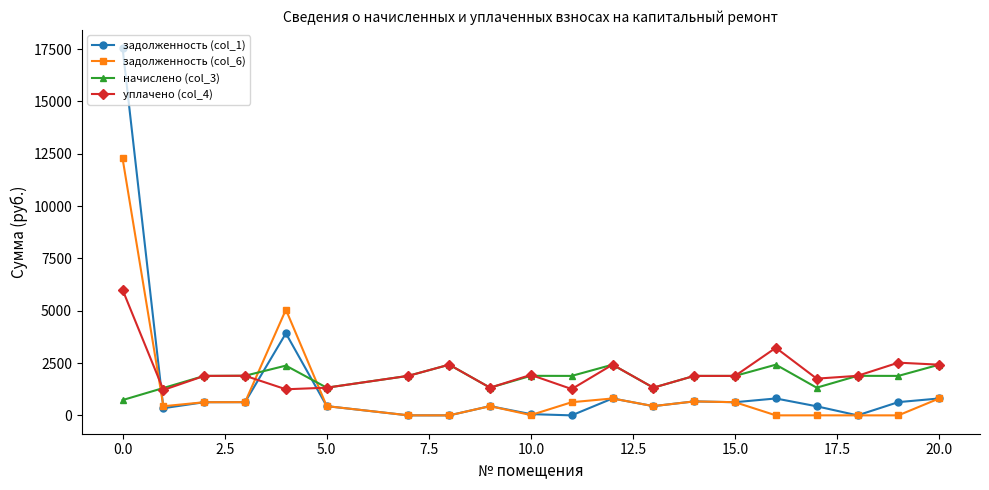

How many times do начислено (col_3) and задолженность (col_6) cross each other?

3